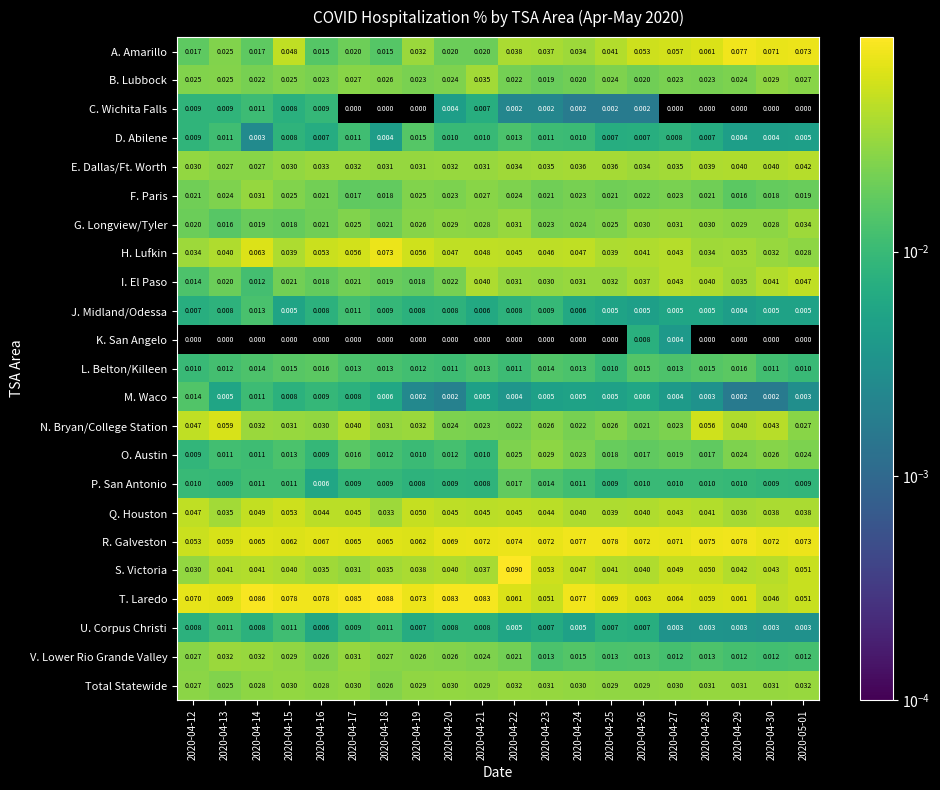

Which series has the largest total across all categories?

T. Laredo